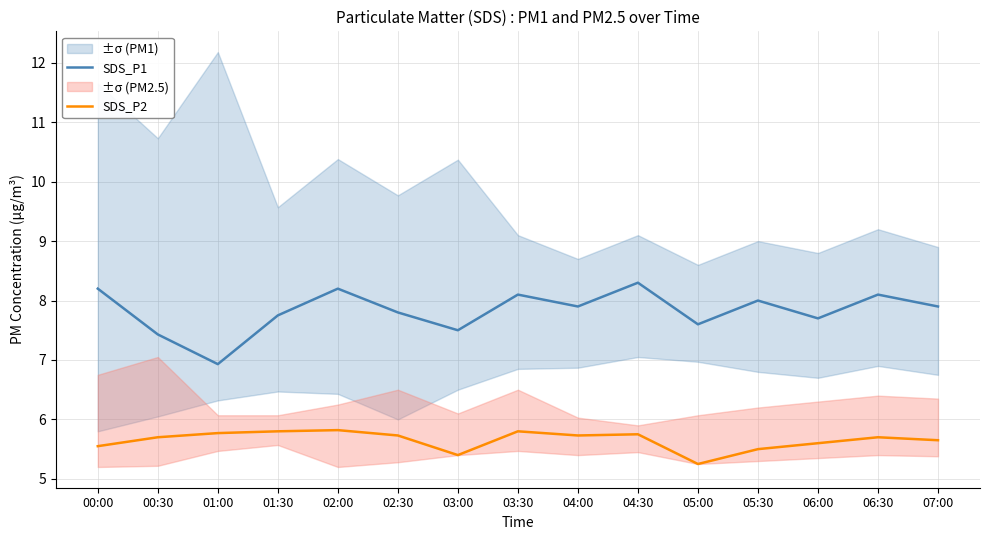

What is the lowest value of the SDS_P1 series?

6.9